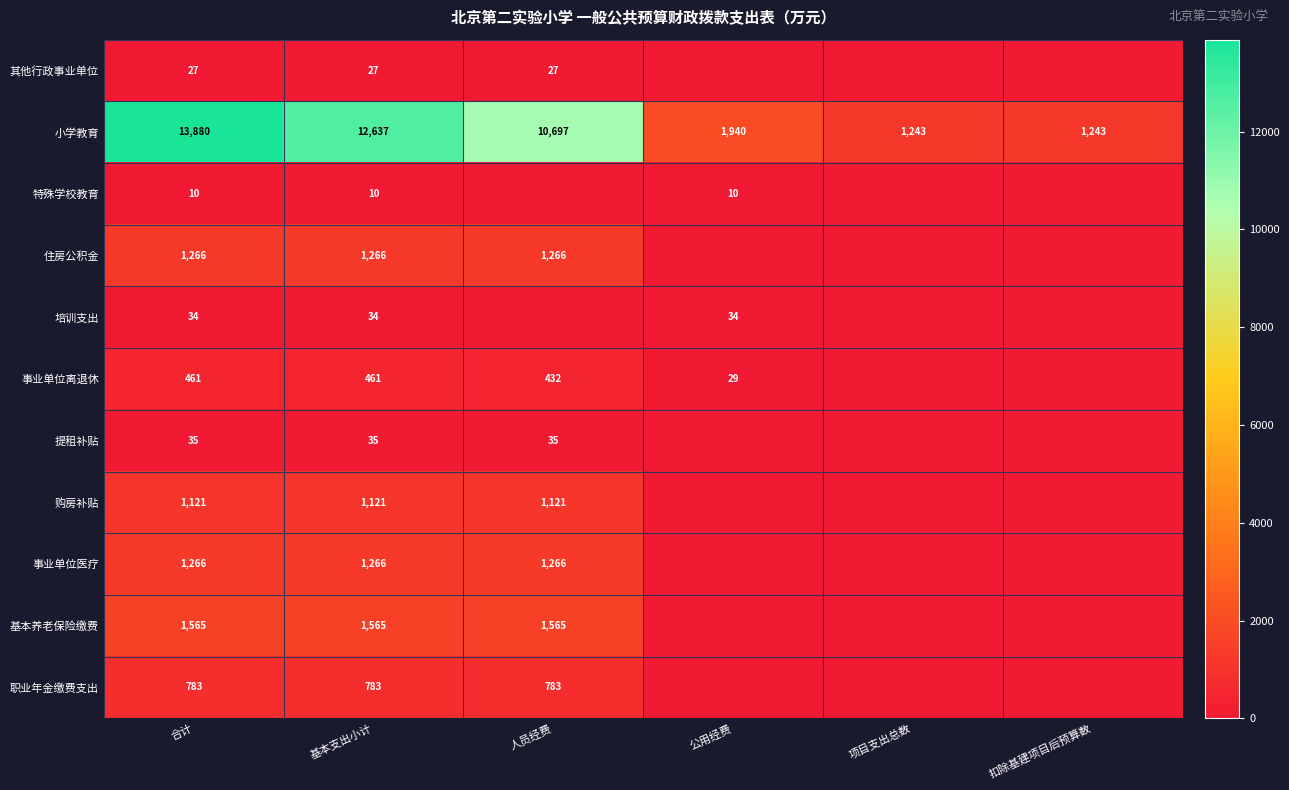

What is the sum of the 其他行政事业单位 values at 合计 and 人员经费?

54